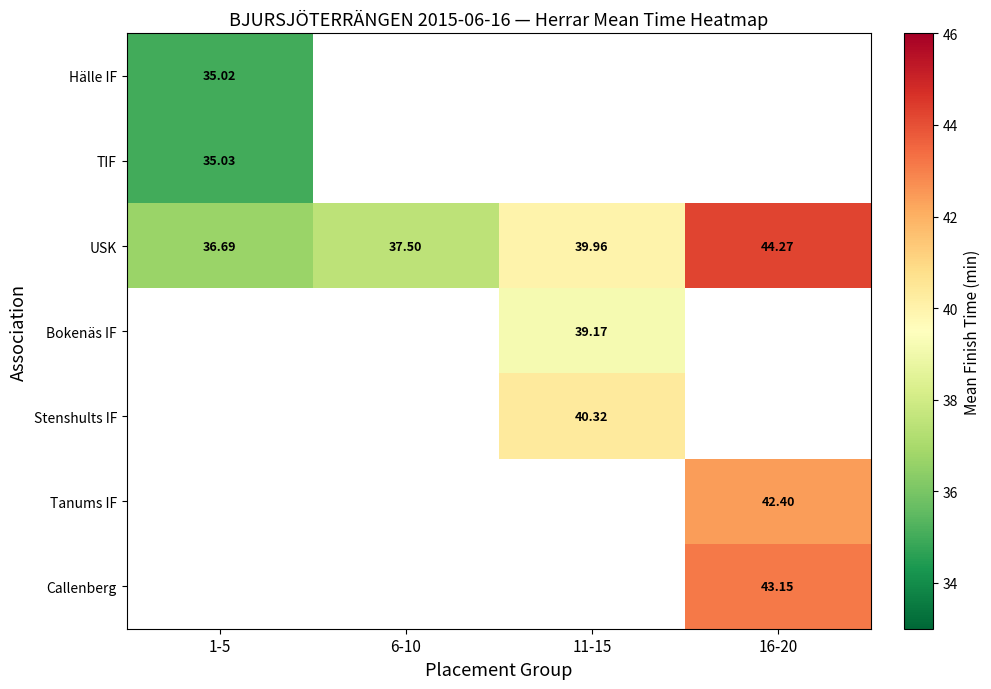

Count the number of categories in the chart.

4